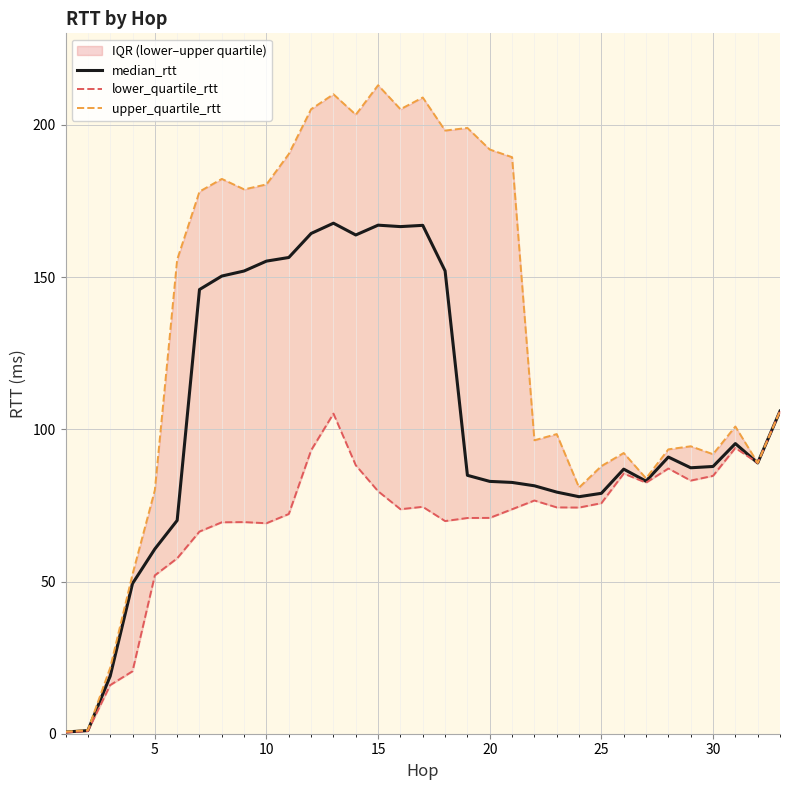

True or false: median_rtt has a value of 82.9 at 20.

True